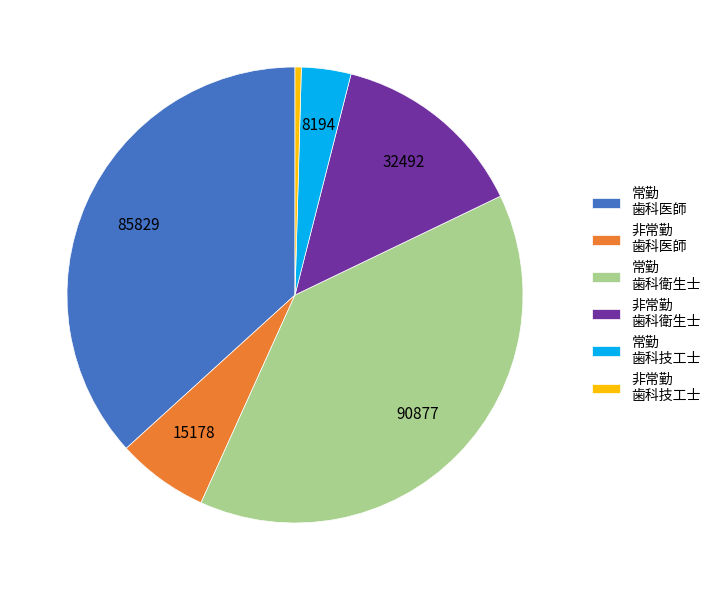

Rank the categories by value from highest to lowest.

常勤 歯科衛生士, 常勤 歯科医師, 非常勤 歯科衛生士, 非常勤 歯科医師, 常勤 歯科技工士, 非常勤 歯科技工士